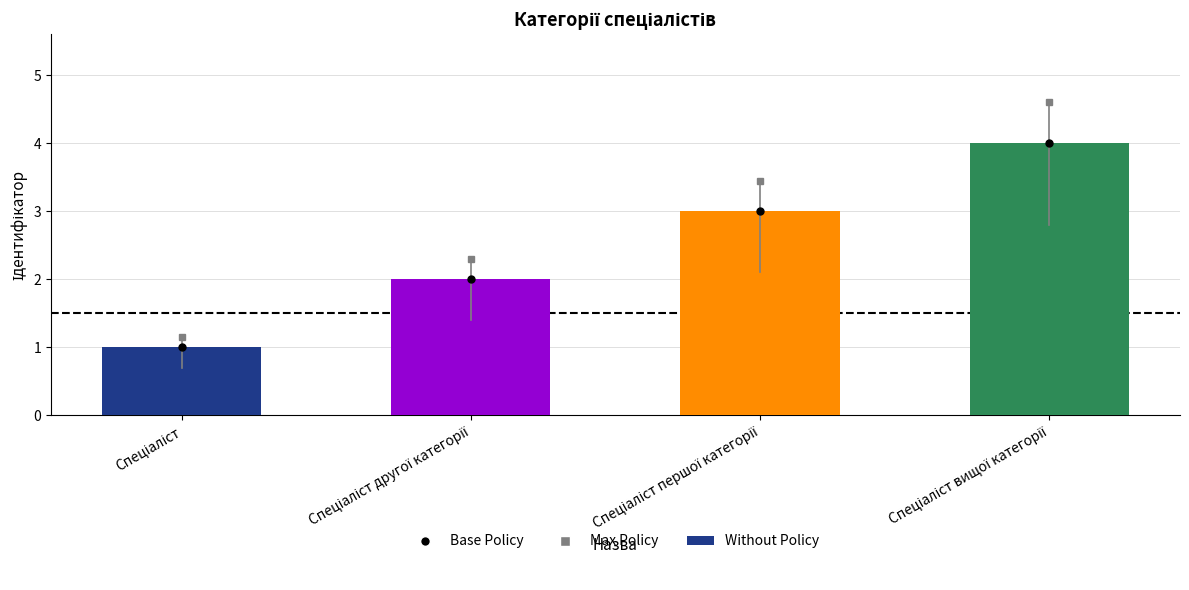

What is the difference between the maximum and minimum values?

3